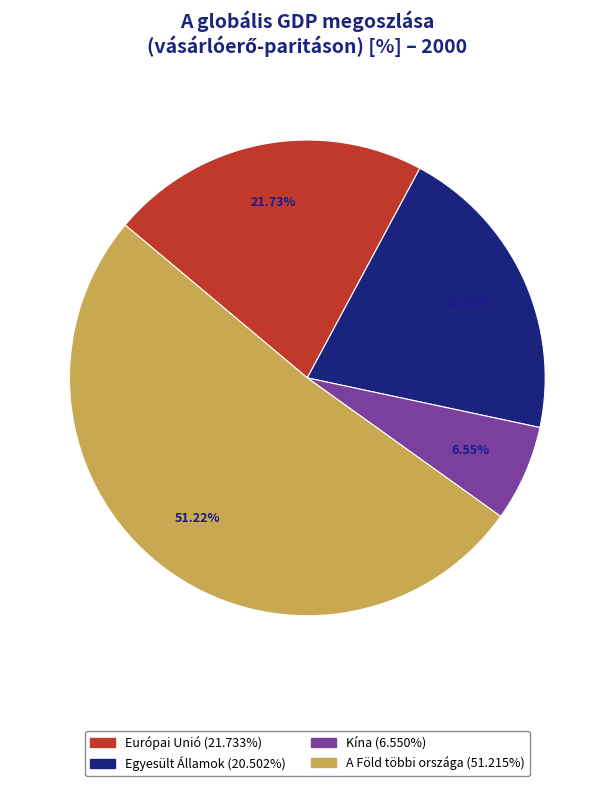

To the nearest percent, what is the average slice percentage?

25%